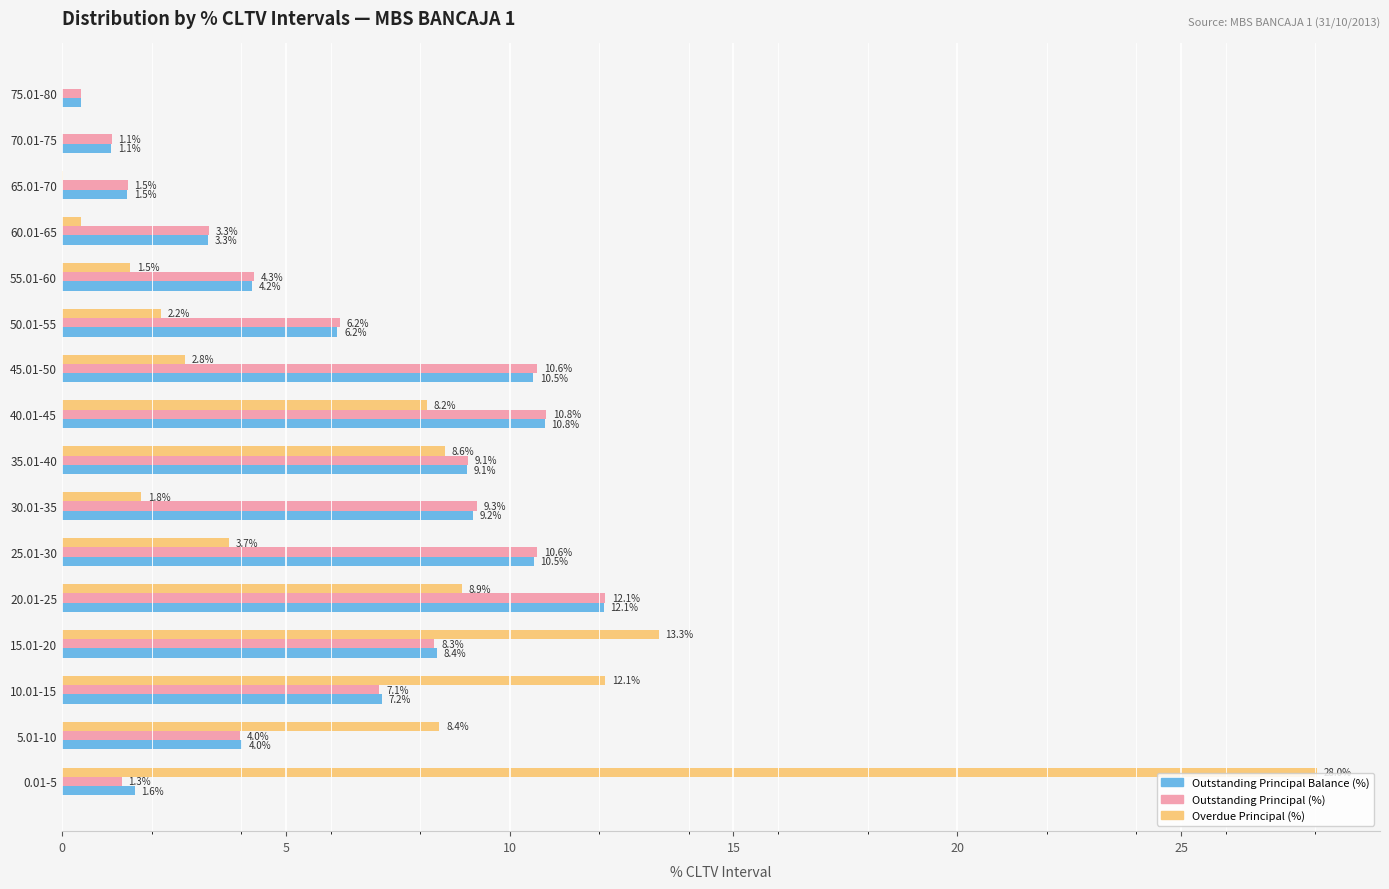

Is the value of Overdue Principal (%) at 15.01-20 greater than the value of Outstanding Principal (%) at 25.01-30?

Yes